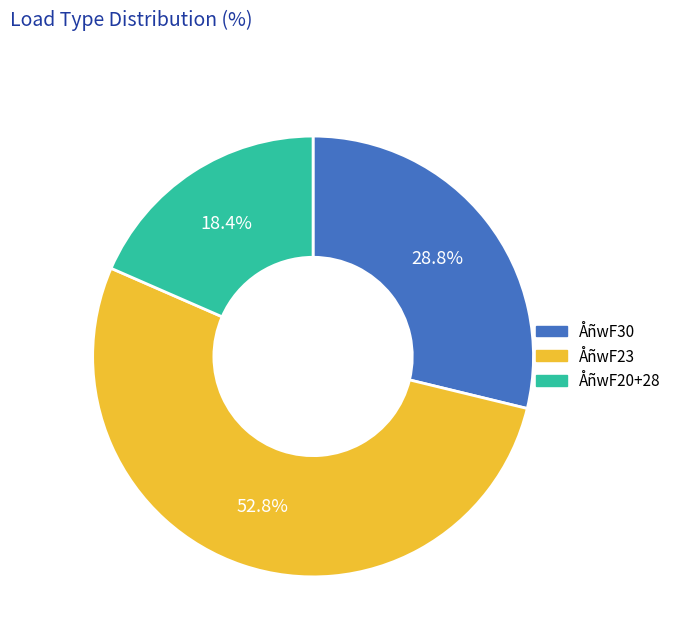

Does ÅñwF30 account for over 50% of the chart?

No